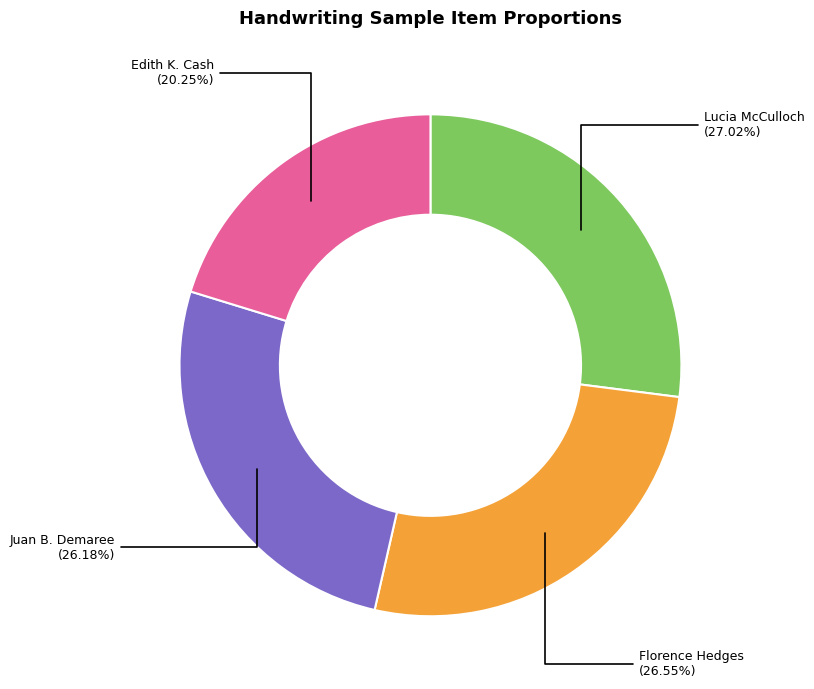

Is there a majority slice in this chart?

No